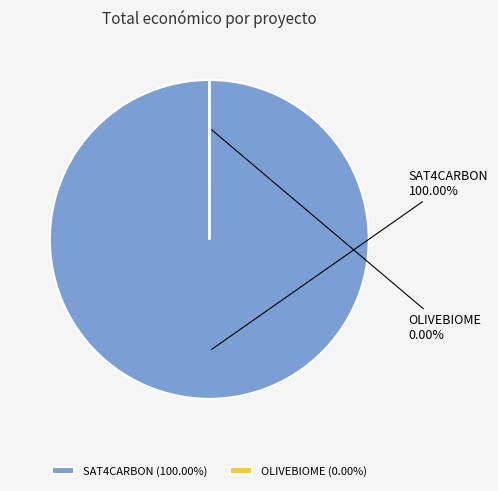

Does OLIVEBIOME represent more than half of the total?

No